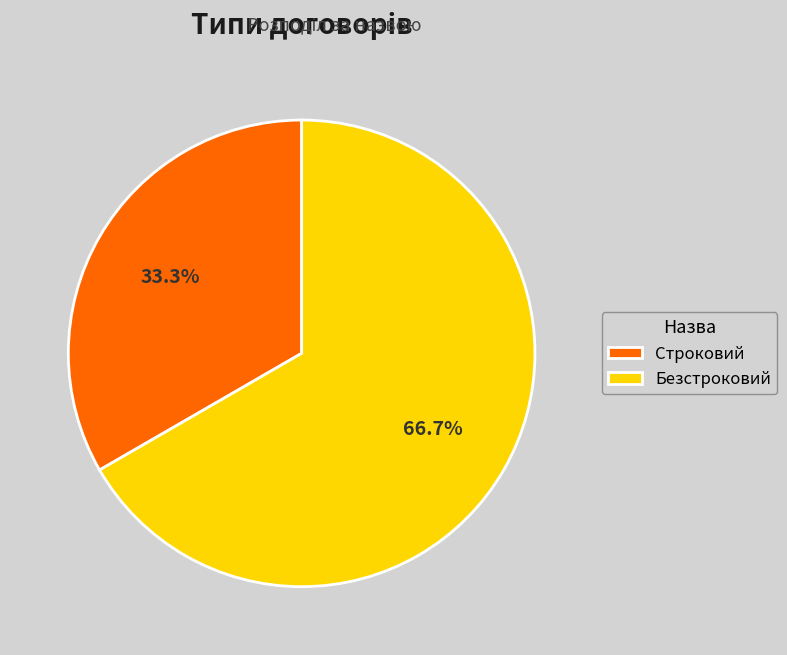

True or false: Безстроковий accounts for 67% of the total.

True